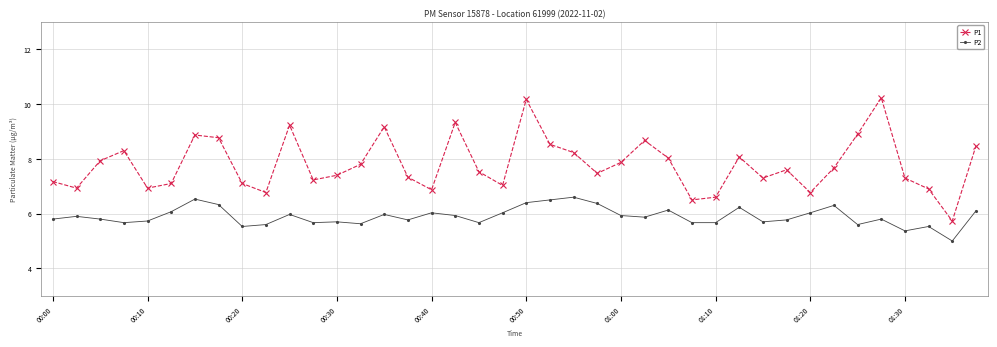

Is this an area chart (filled region under the line)?

No